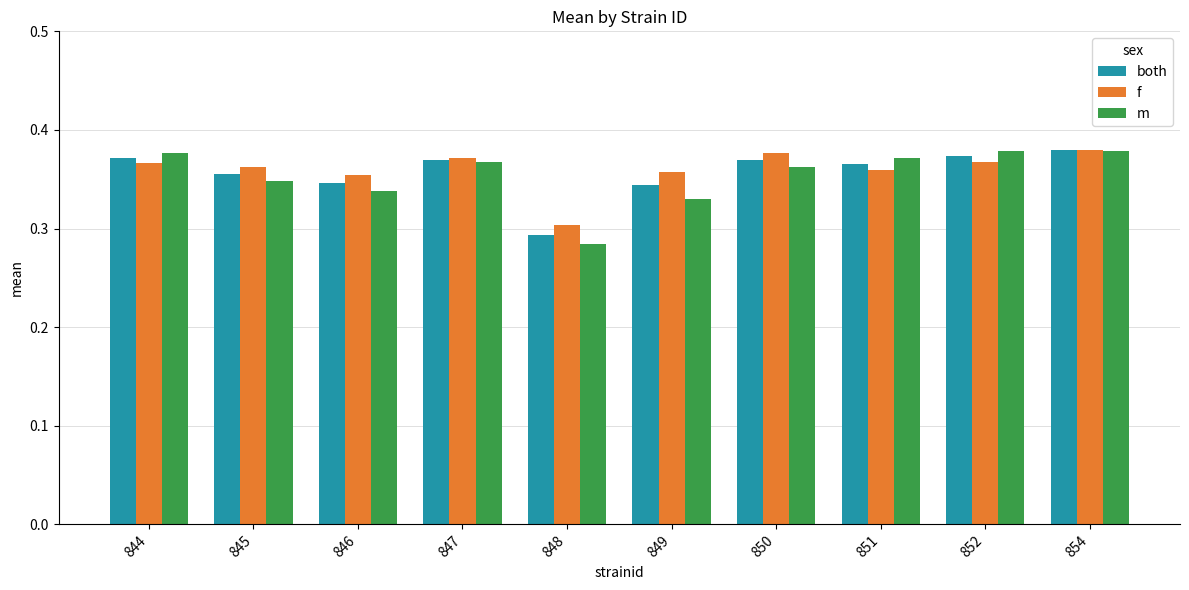

Where is f nearest to the value 0?

848